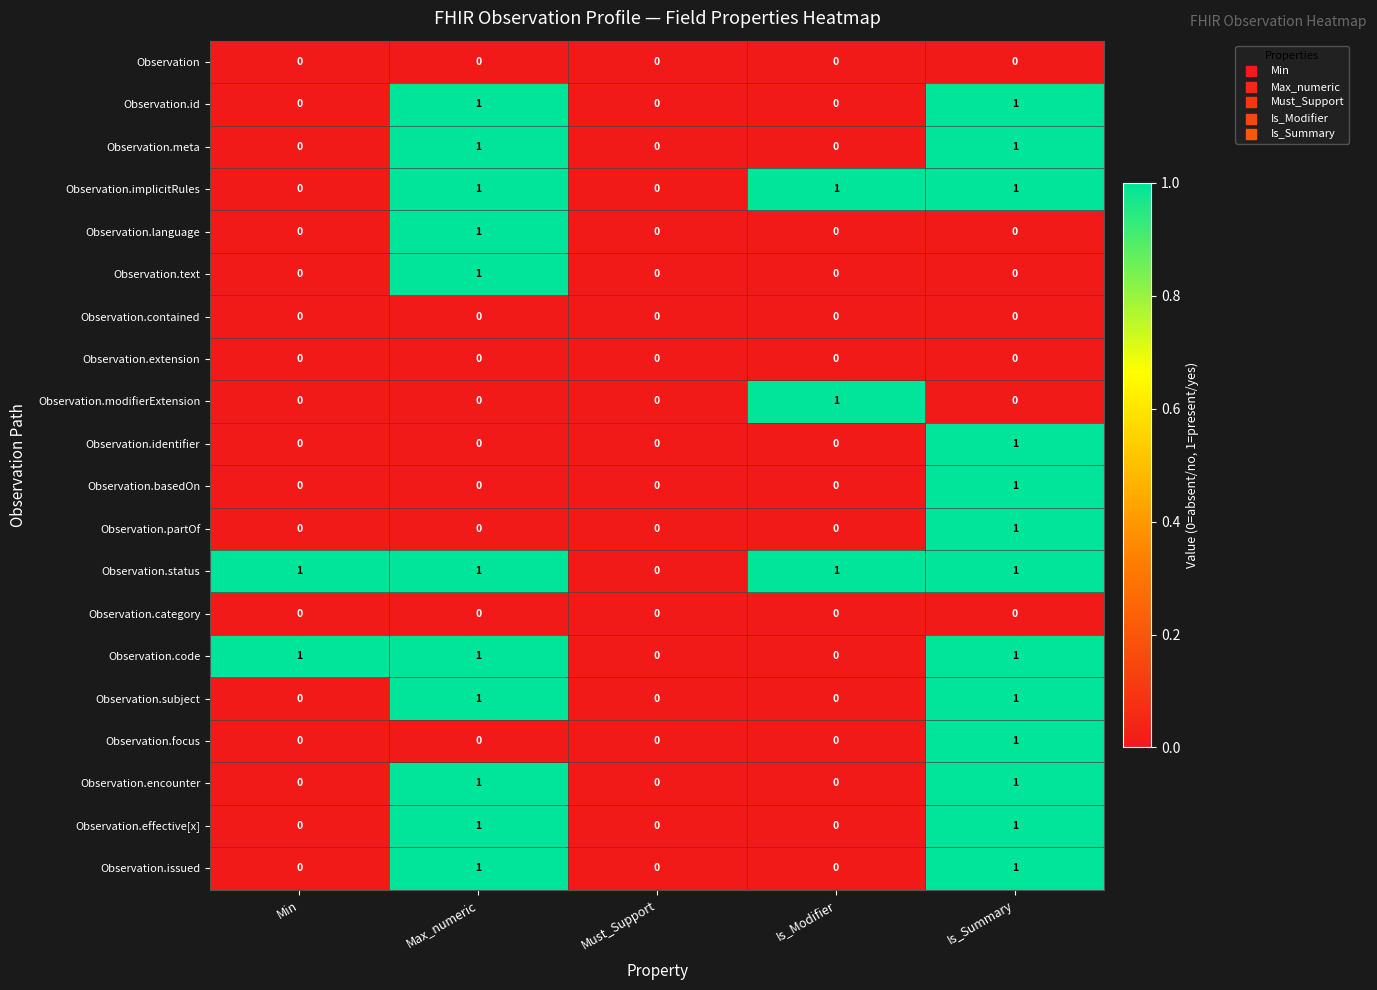

Which series has the largest total across all categories?

Observation.status